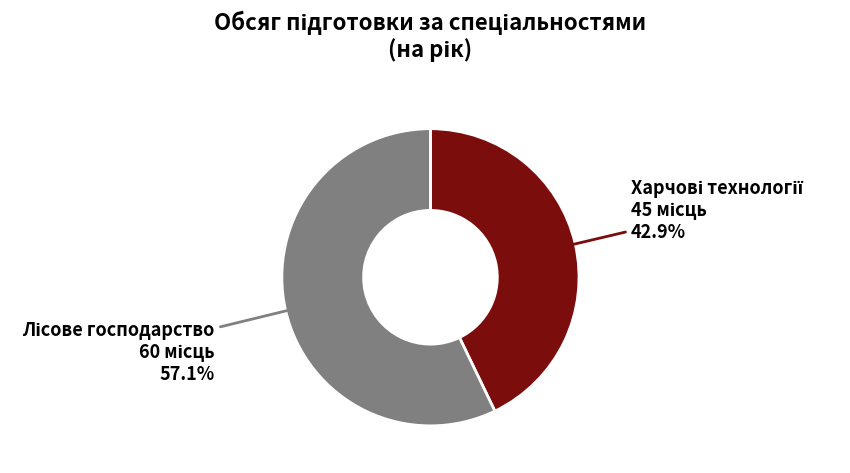

How many slices are in this pie chart?

2